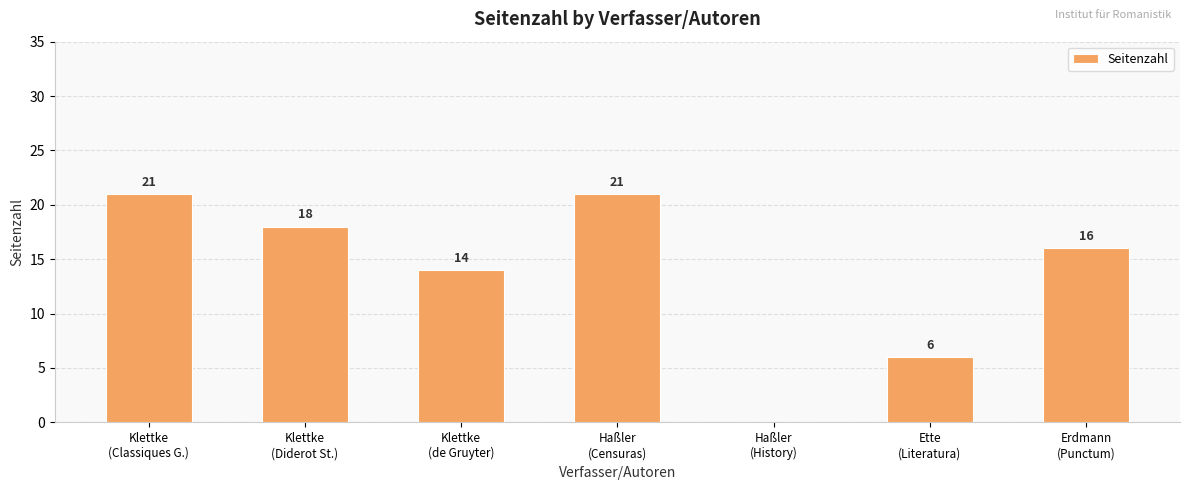

What is the change in value from Klettke
(Classiques G.) to Ette
(Literatura)?

-15